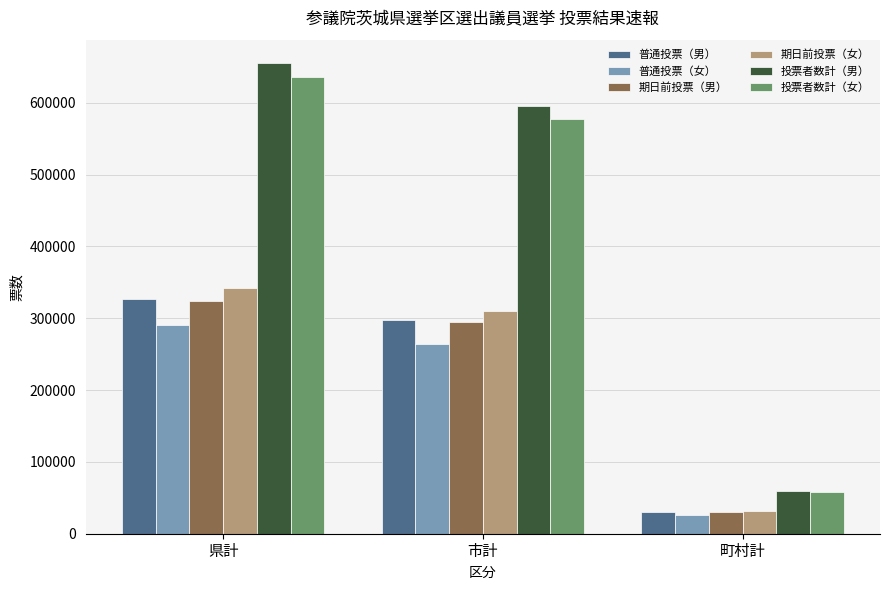

What is the label of the 1st bar from the left?

県計